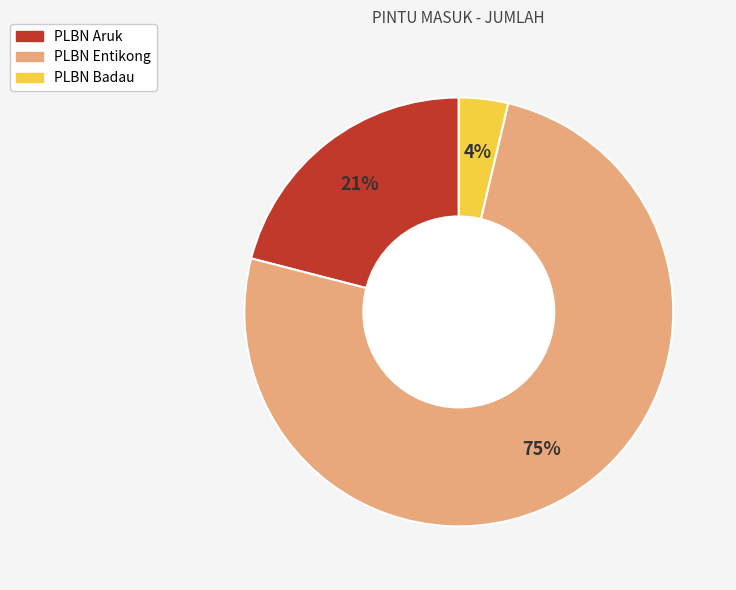

Which category has the smallest portion of the pie?

PLBN Badau